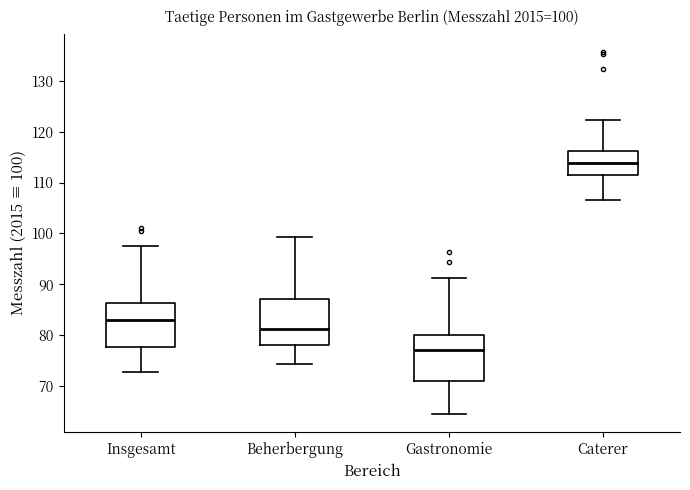

Which box's median line is the lowest?

Gastronomie